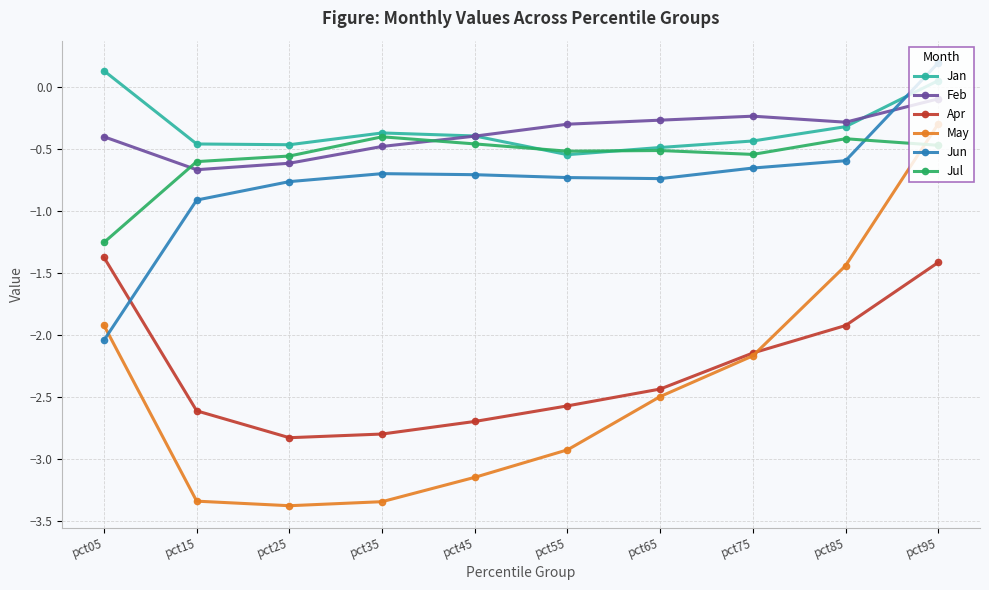

List the series in order of their peak value, highest first.

Jun, Jan, Feb, May, Jul, Apr